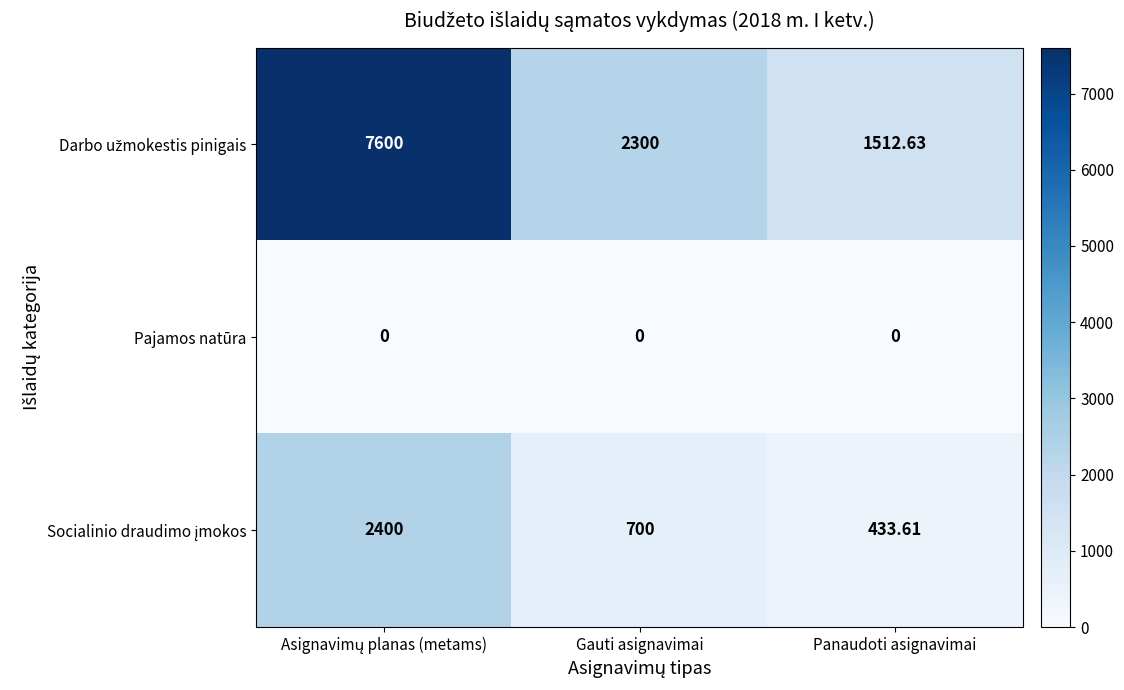

At which category is the sum across all series the highest?

Asignavimų planas (metams)